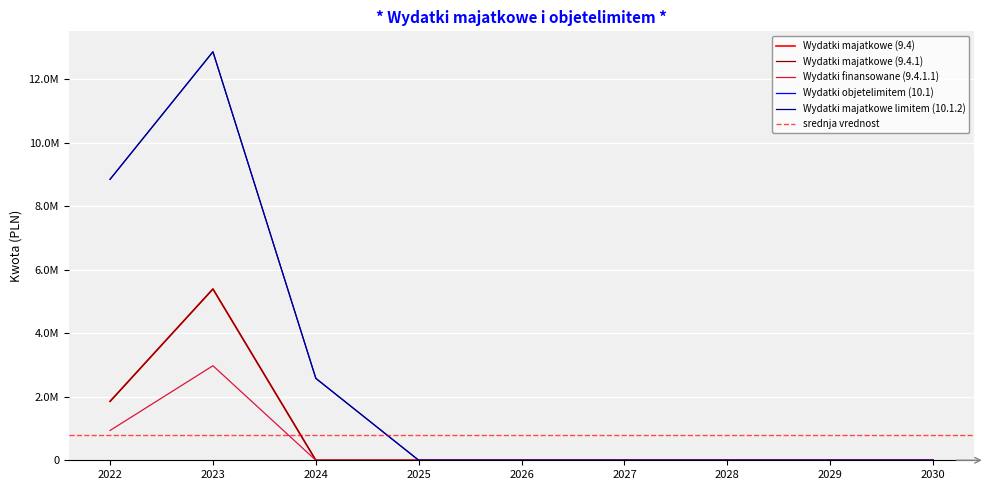

At which category is the sum across all series the highest?

2023